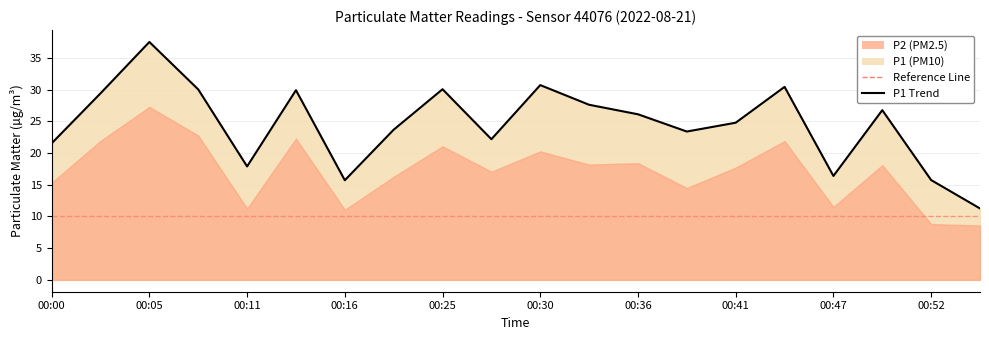

How many values exceed 26?

10